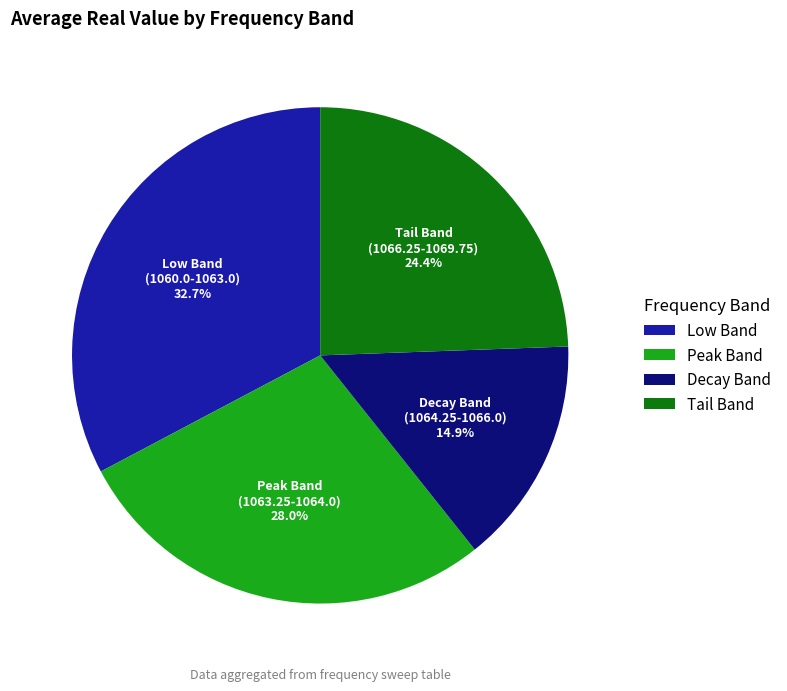

How many segments does this pie chart have?

4